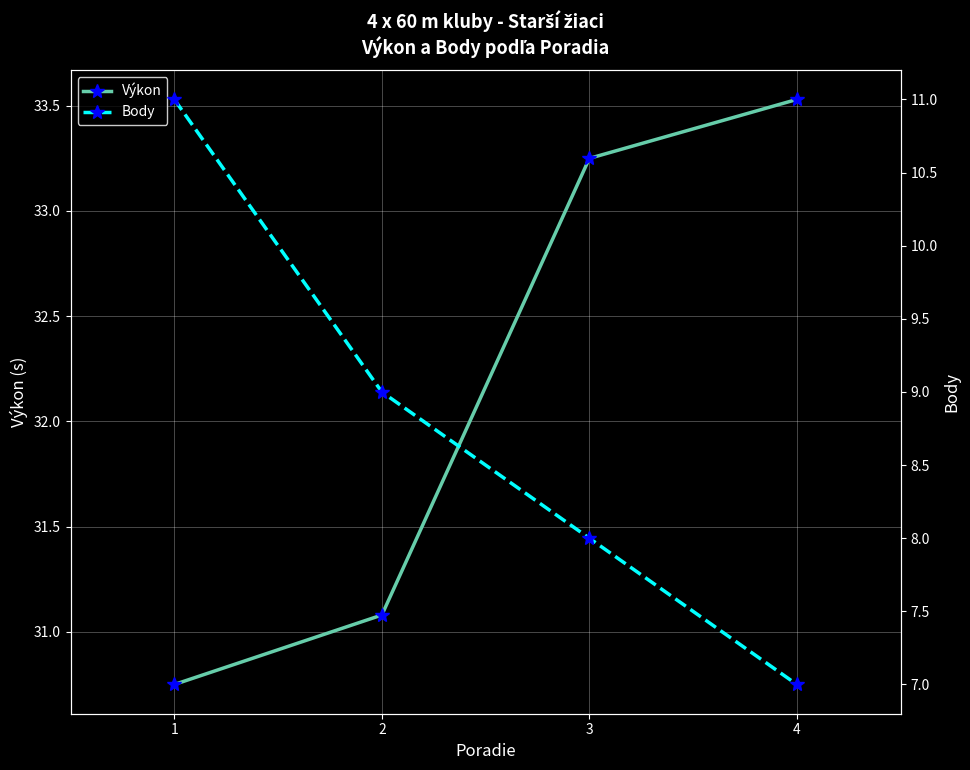

List the labels in order of Body value, largest first.

1, 2, 3, 4